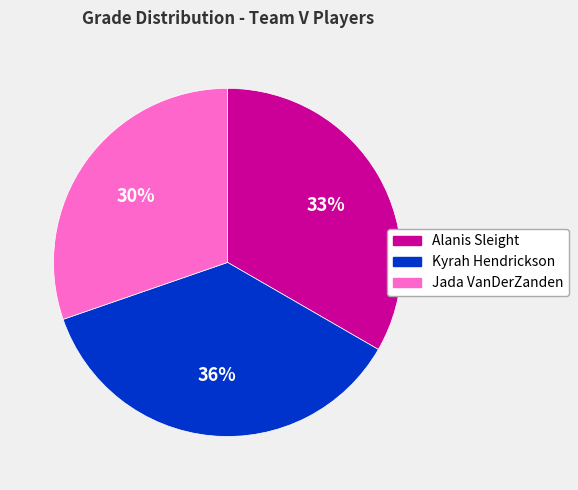

Rank the categories by value from lowest to highest.

Jada VanDerZanden, Alanis Sleight, Kyrah Hendrickson